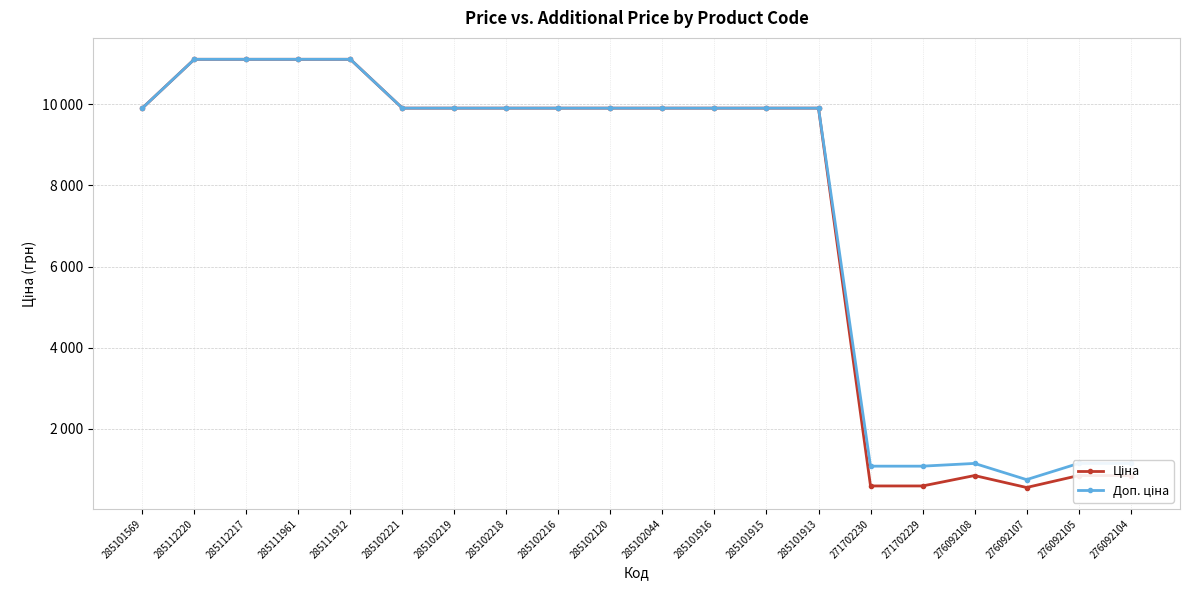

True or false: Ціна and Доп. ціна intersect in this chart.

False